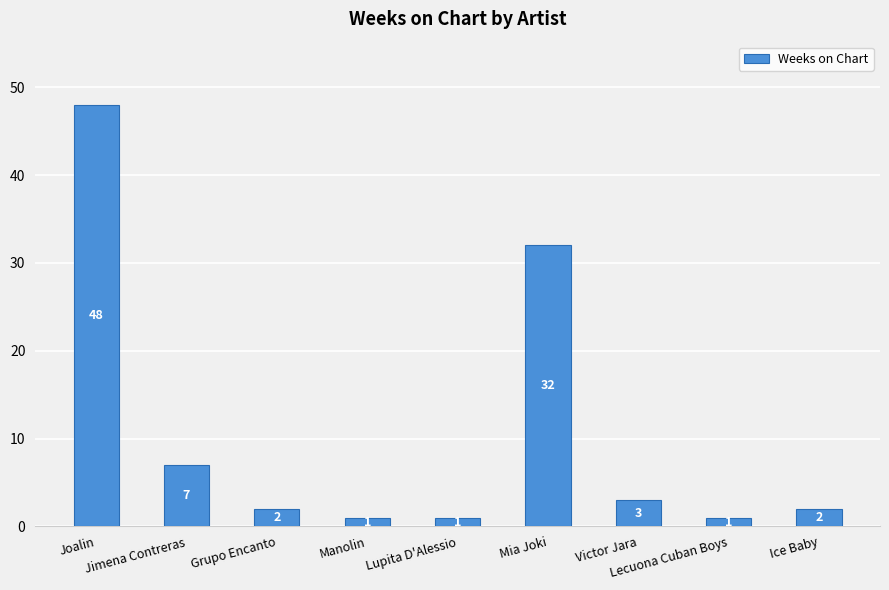

What is the ratio of the value at Manolin to the value at Jimena Contreras?

0.1